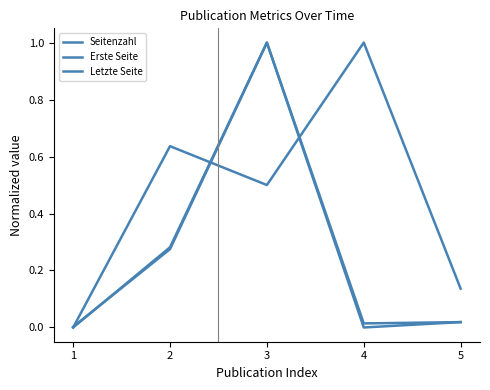

How many Seitenzahl values are between 0 and 1?

5